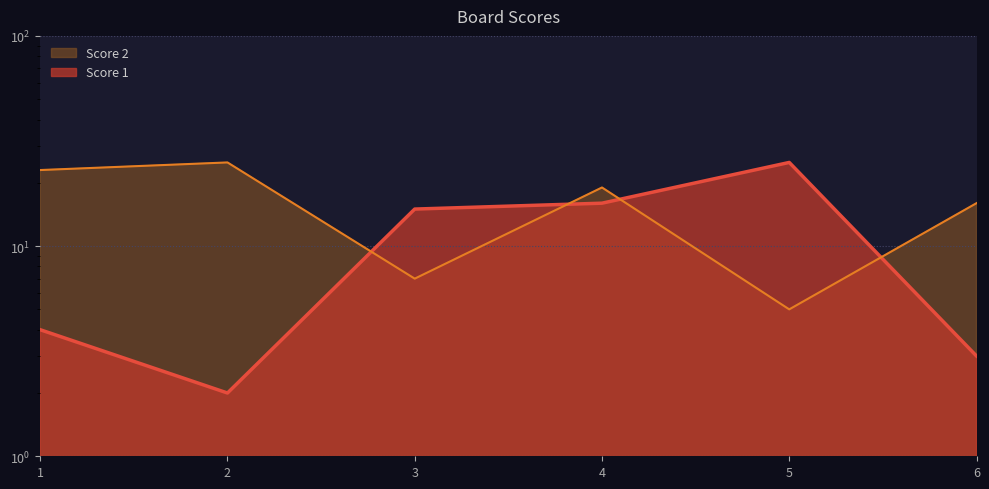

Where is the first local minimum for Score 1?

2